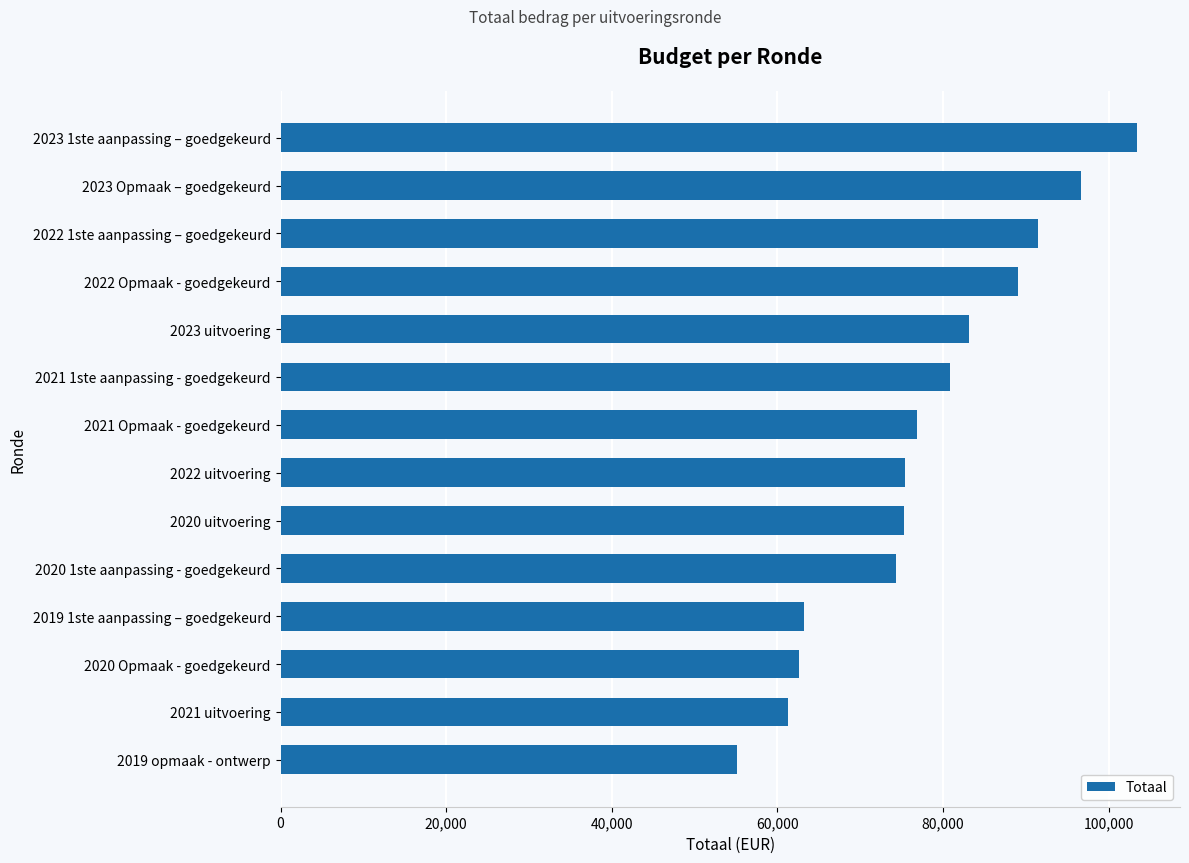

Is it true that the value at 2021 uitvoering is 42189?

False